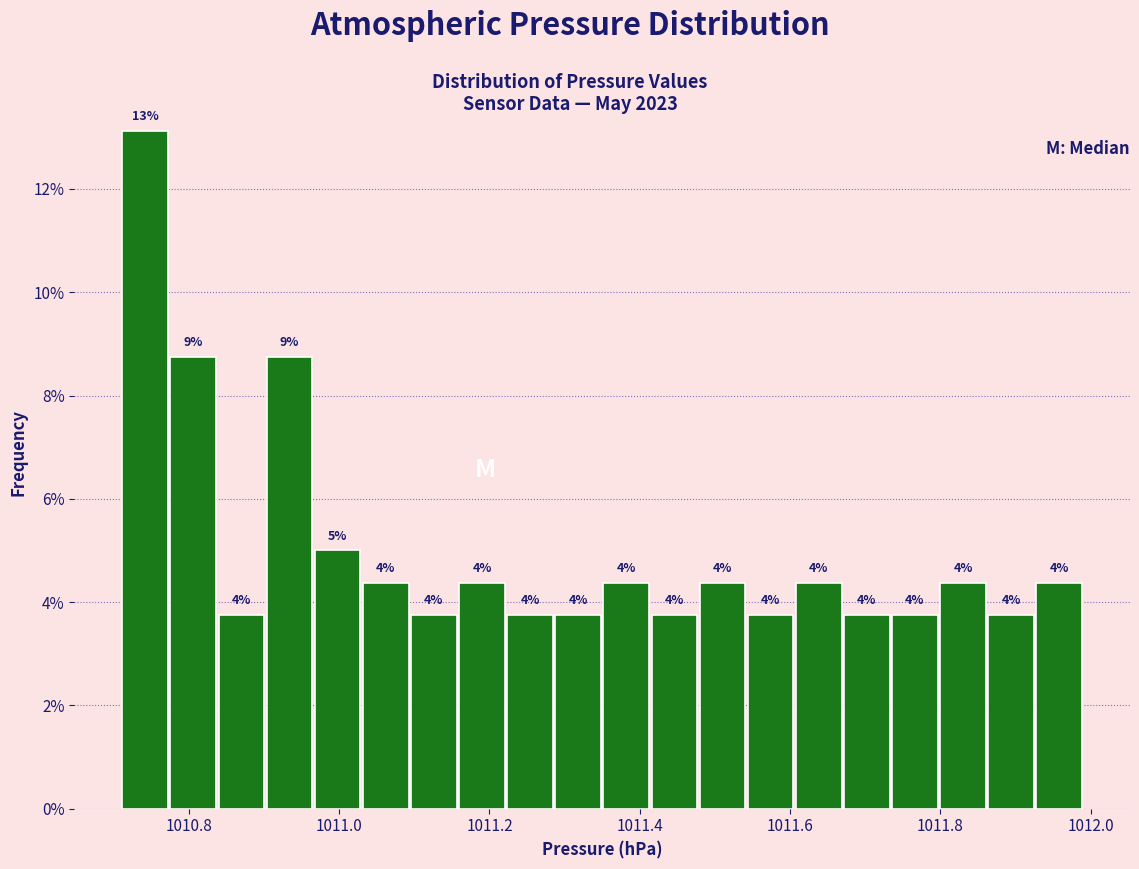

Read against the x-axis, roughly where is the centre of the tallest bar?

1010.74